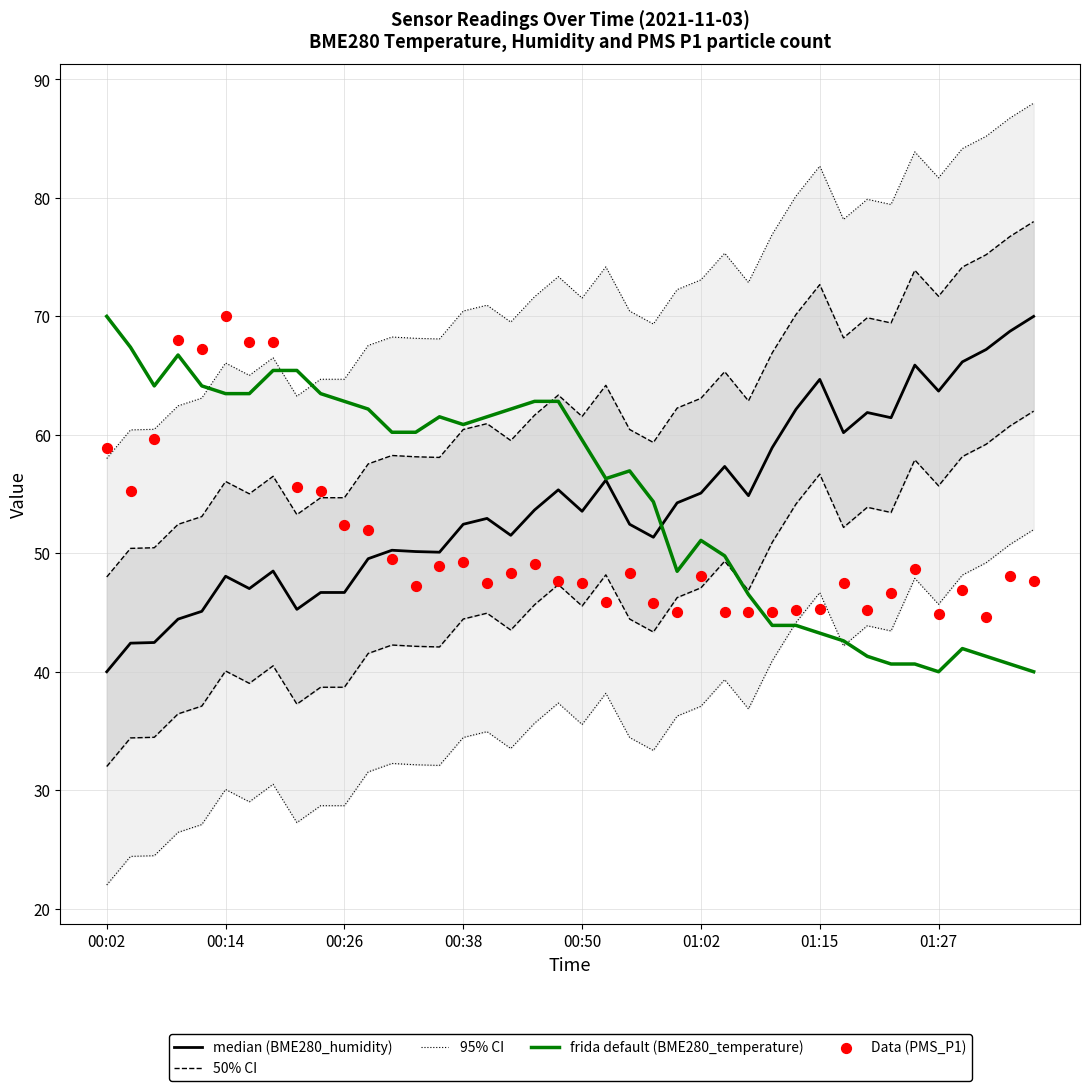

Which series reaches the maximum Y coordinate?

95% CI